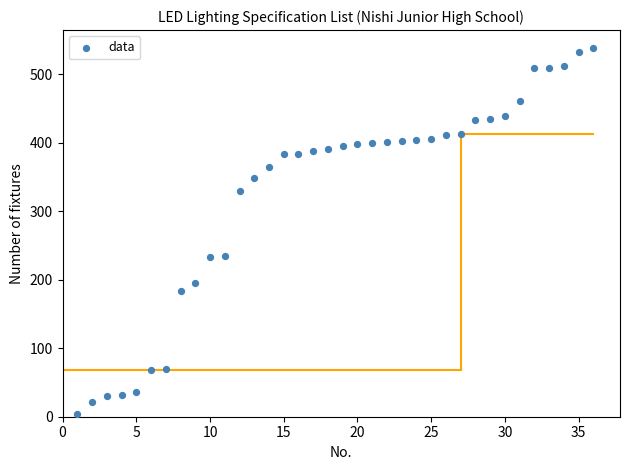

What is the range of X values (max minus min)?

35